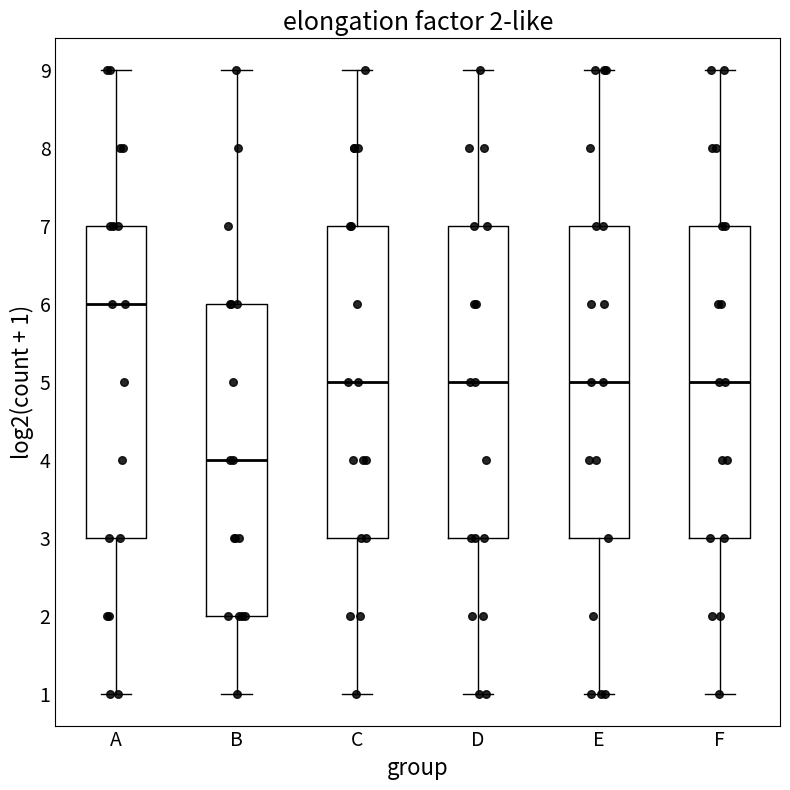

Which box's median line is the lowest?

B